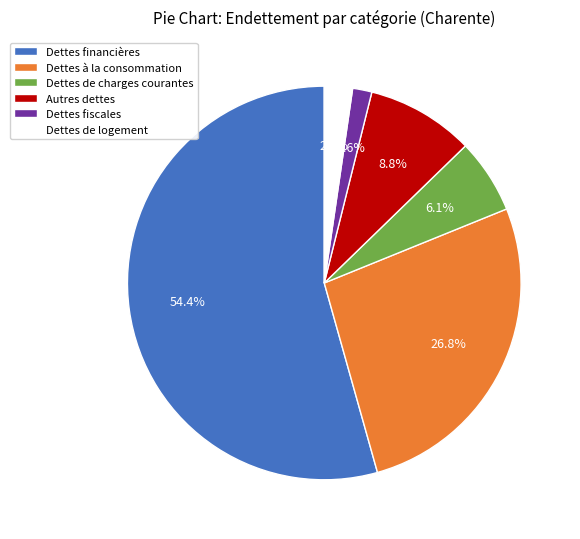

Which slice represents more than half of the pie?

Dettes financières